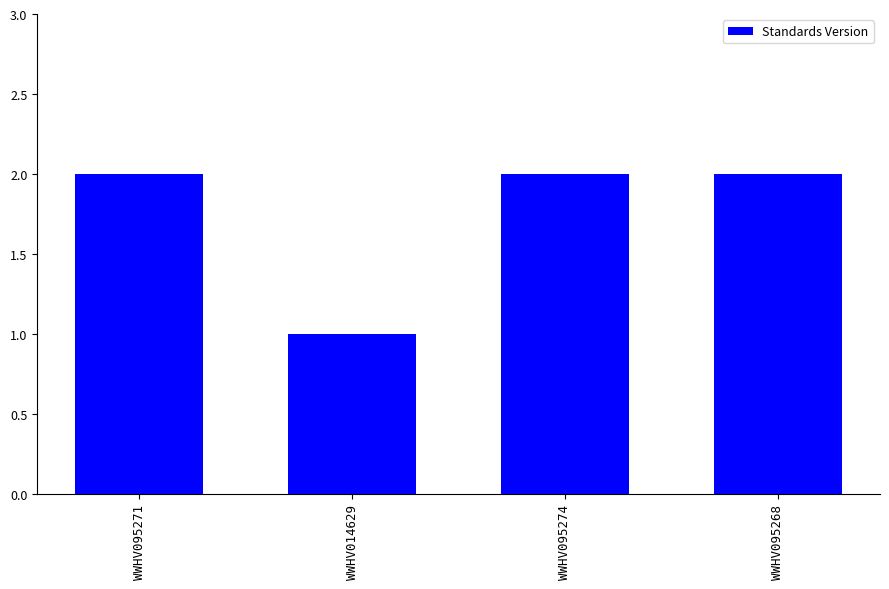

What is the maximum value shown in the chart?

2